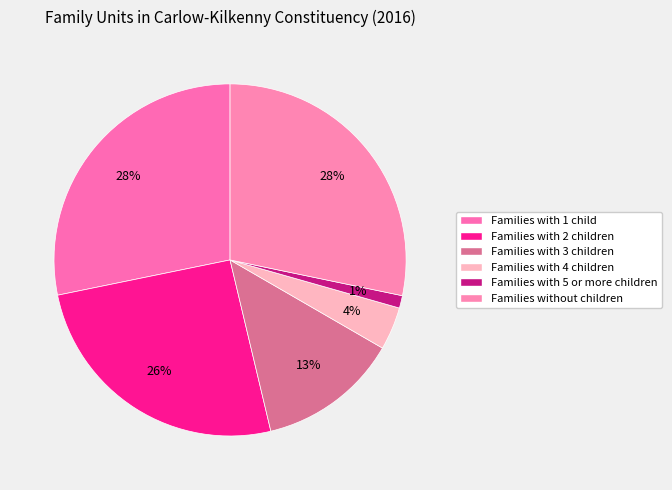

What is the ratio of the value at Families without children to the value at Families with 5 or more children?

24.6